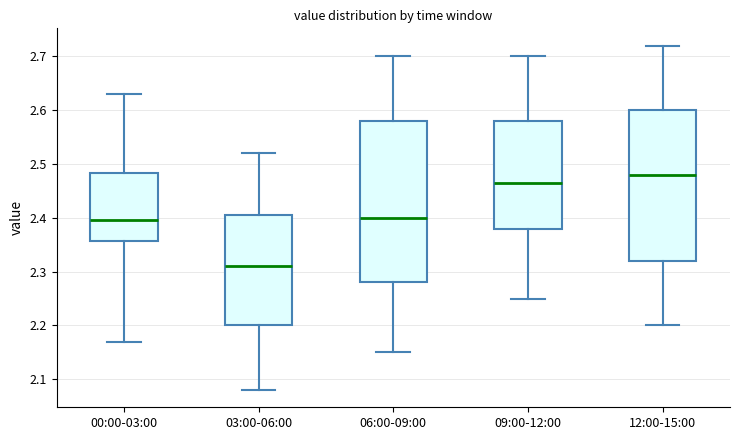

Reading left to right, read every box against the y-axis: the position of its median line, the range the box covers, and the ends of its whiskers. The values are not printed on the chart, so give them approximately, as read against the axis.

00:00-03:00: median 2.40, box 2.36 to 2.48, whiskers 2.17 to 2.63
03:00-06:00: median 2.31, box 2.20 to 2.41, whiskers 2.08 to 2.52
06:00-09:00: median 2.40, box 2.28 to 2.58, whiskers 2.15 to 2.70
09:00-12:00: median 2.47, box 2.38 to 2.58, whiskers 2.25 to 2.70
12:00-15:00: median 2.48, box 2.32 to 2.60, whiskers 2.20 to 2.72